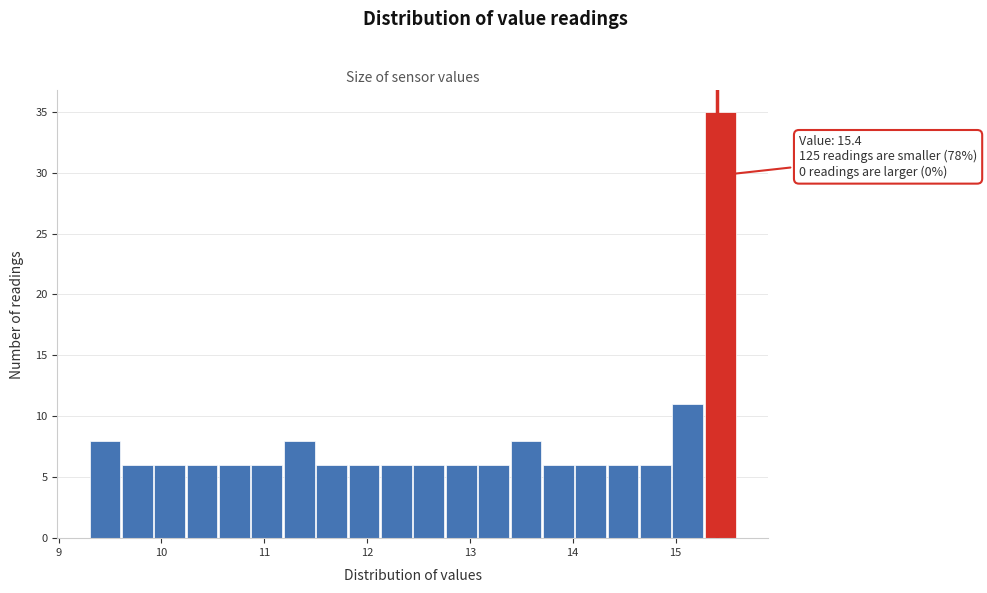

Around what value on the x-axis is the tallest bar? Give the approximate position of its centre, as read against the axis.

15.4